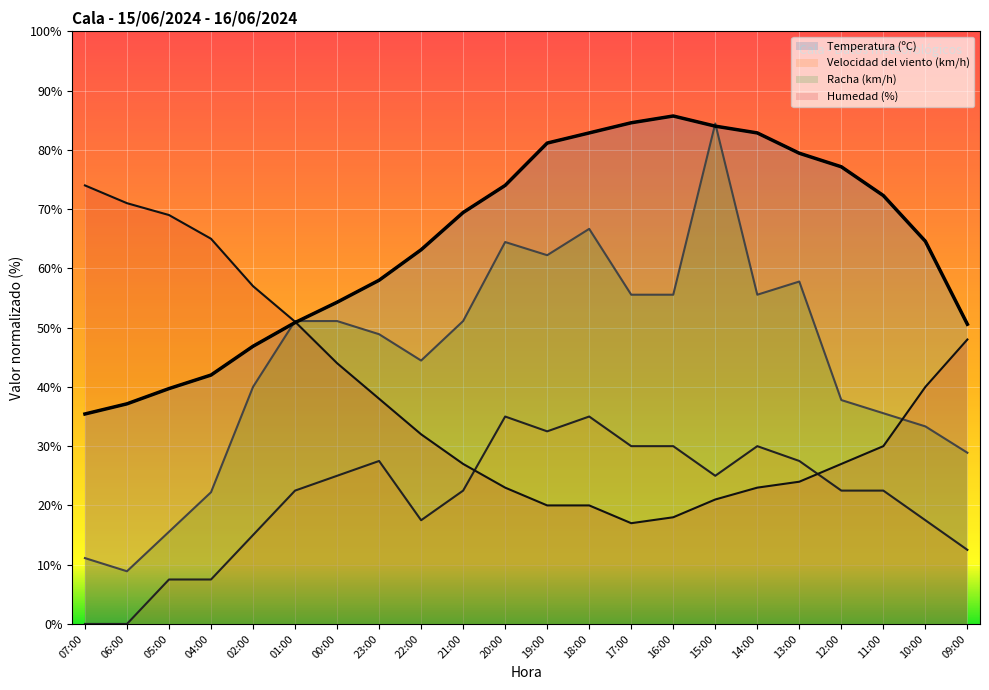

The Humedad (%) series shows 27.0 at 12:00. True or false?

True